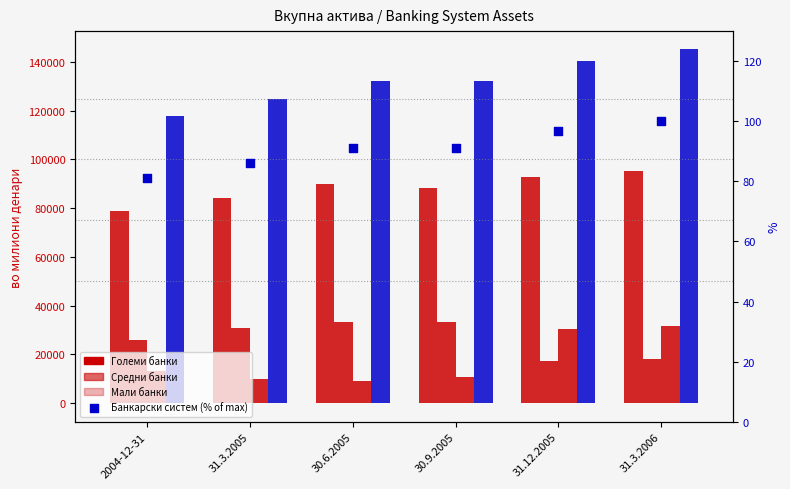

Which series has the widest spread of Y values?

Банкарски систем